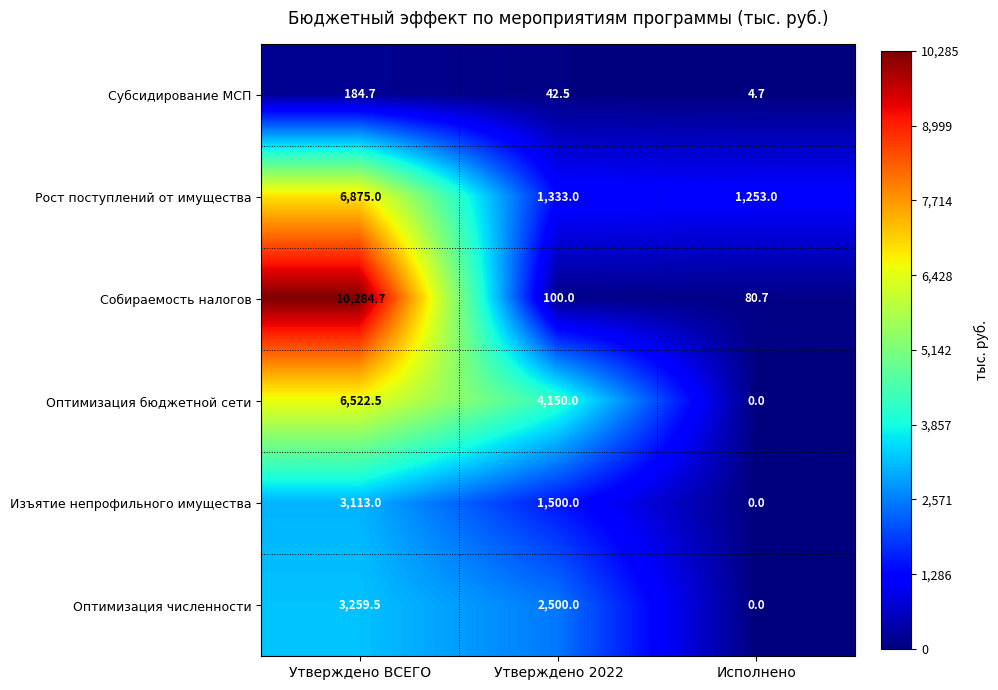

What is the sum of the Субсидирование МСП values at Исполнено and Утверждено 2022?

47.2